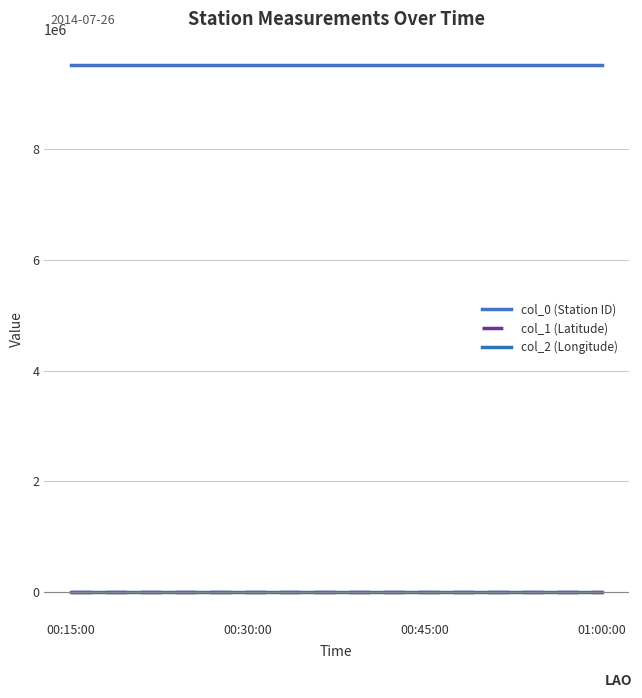

True or false: col_1 (Latitude) and col_0 (Station ID) intersect in this chart.

False